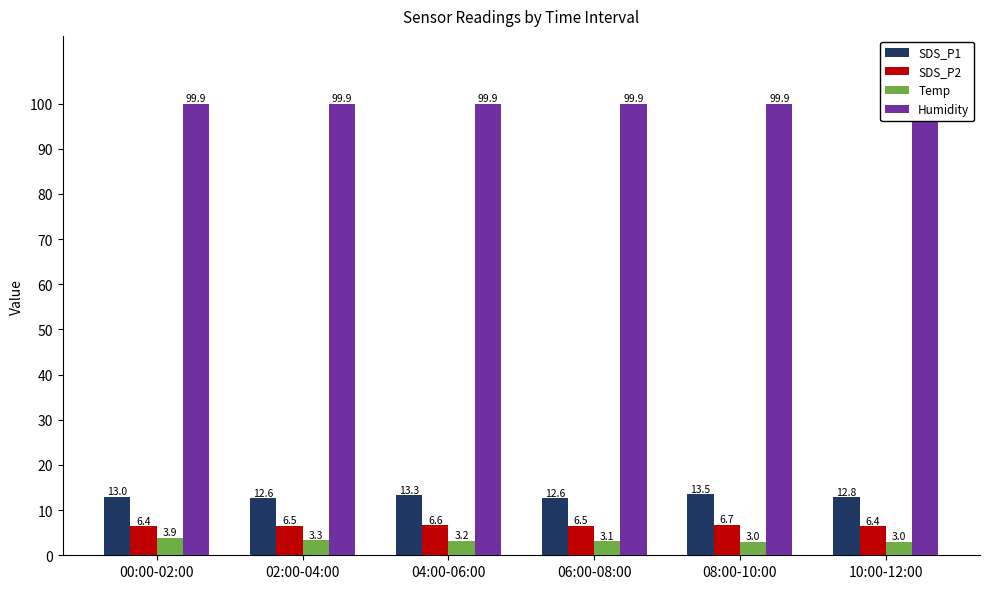

What is the label of the 3rd bar from the left?

04:00-06:00